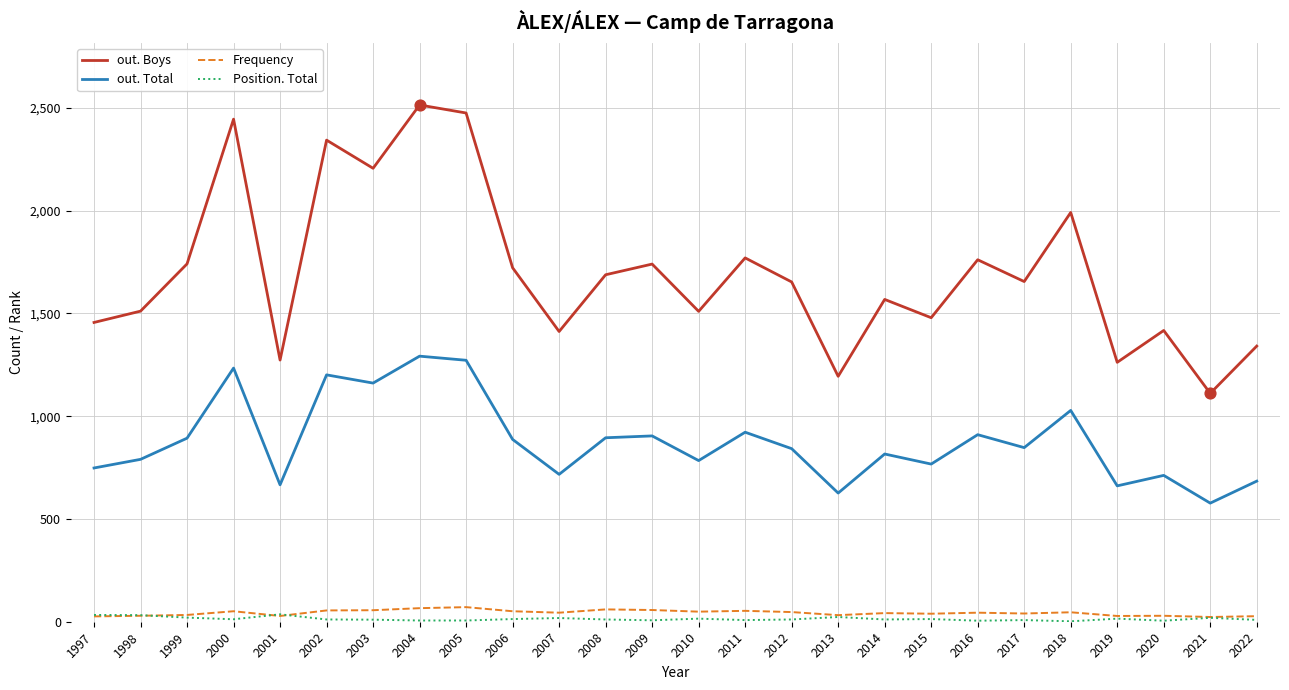

Which series has the largest range (max minus min)?

out. Boys